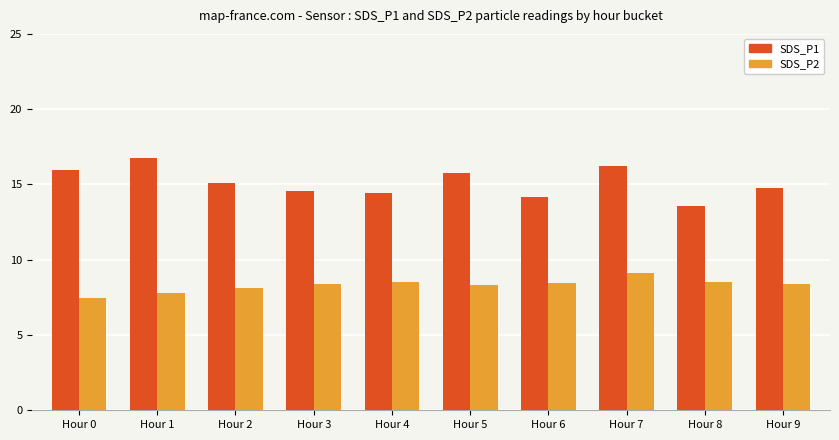

What value does the SDS_P2 series have at Hour 0?

7.4